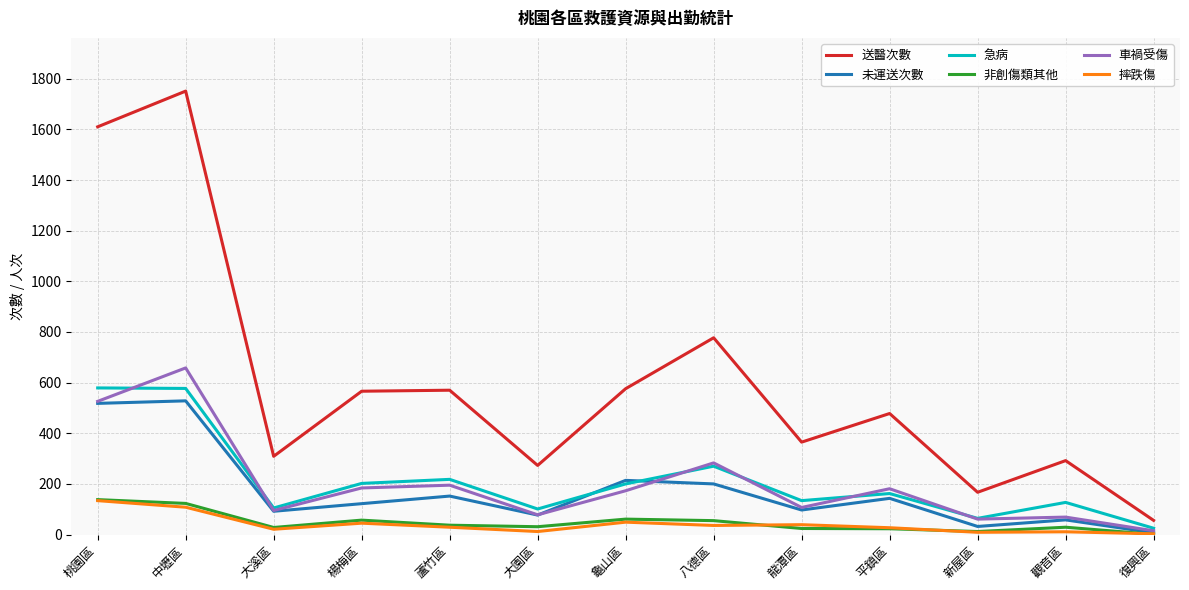

Is the value of 急病 at 桃園區 greater than the value of 送醫次數 at 大溪區?

Yes